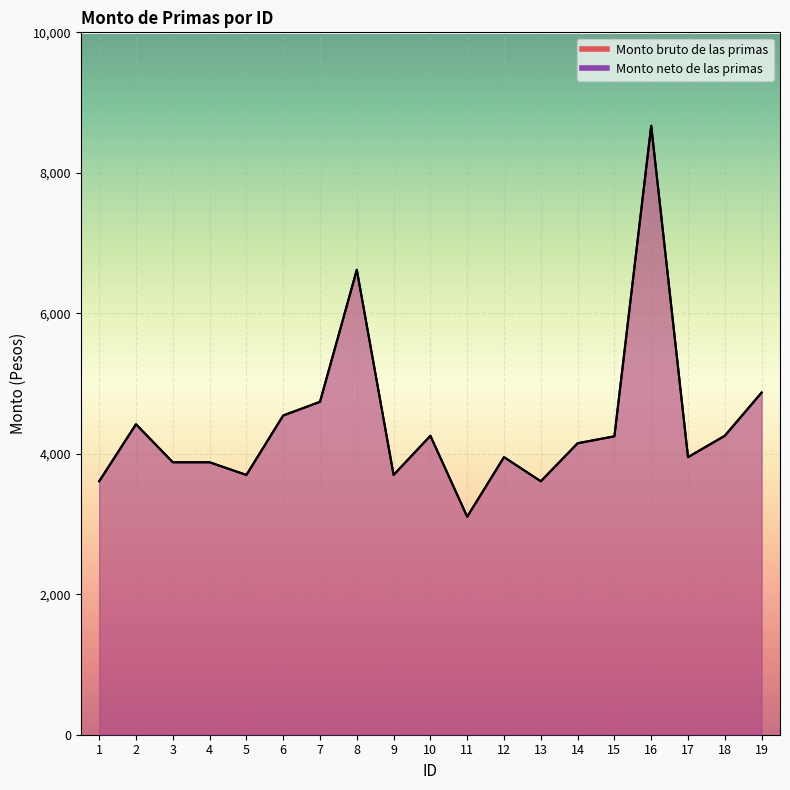

Which series has the largest range (max minus min)?

Monto bruto de las primas